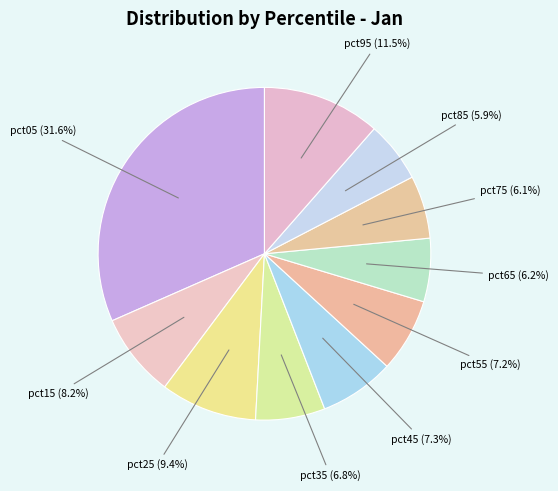

Does any single category account for the majority?

No